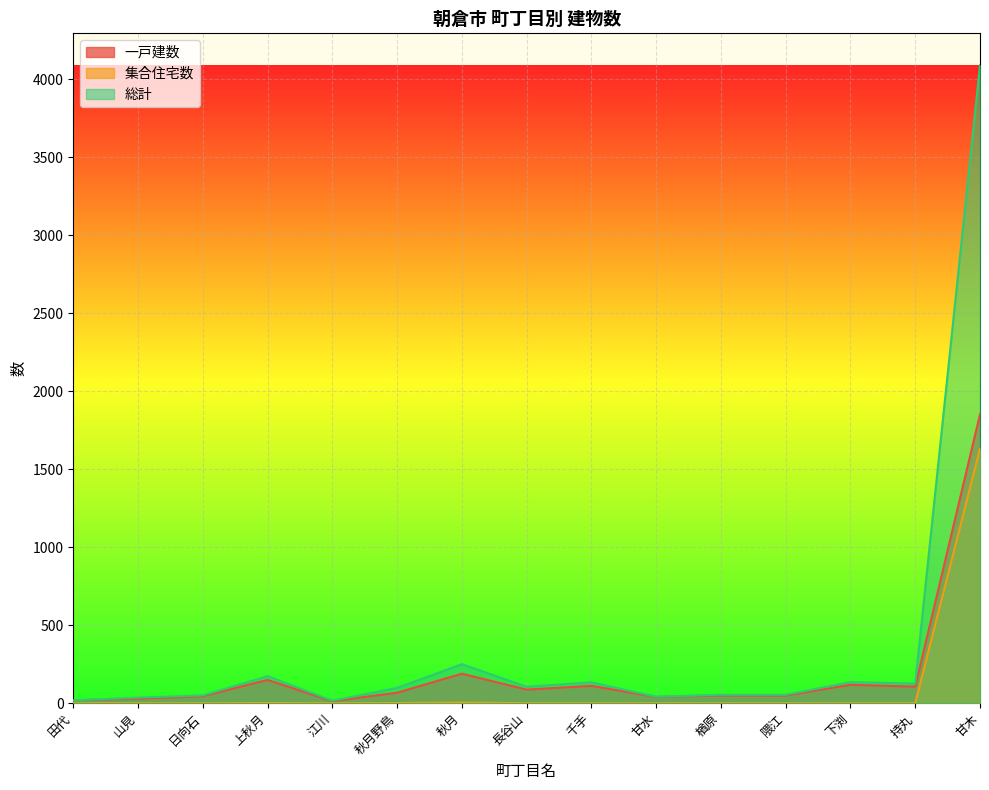

Reading left to right, transcribe all the data shown in this chart.

一戸建数: 田代=18	山見=29	日向石=45	上秋月=149	江川=13	秋月野鳥=67	秋月=189	長谷山=87	千手=111	甘水=40	楢原=50	隈江=49	下渕=118	持丸=106	甘木=1852
集合住宅数: 田代=0	山見=0	日向石=0	上秋月=1	江川=0	秋月野鳥=1	秋月=4	長谷山=0	千手=0	甘水=0	楢原=0	隈江=0	下渕=0	持丸=0	甘木=1632
総計: 田代=18	山見=36	日向石=50	上秋月=173	江川=16	秋月野鳥=98	秋月=250	長谷山=105	千手=134	甘水=41	楢原=54	隈江=54	下渕=135	持丸=126	甘木=4091